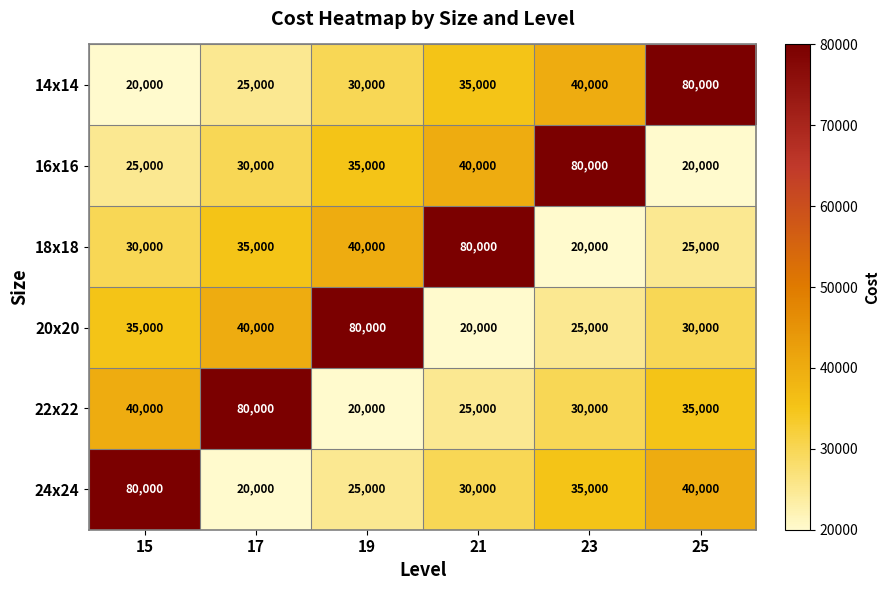

The value of 14x14 at 15 is 20000. True or false?

True